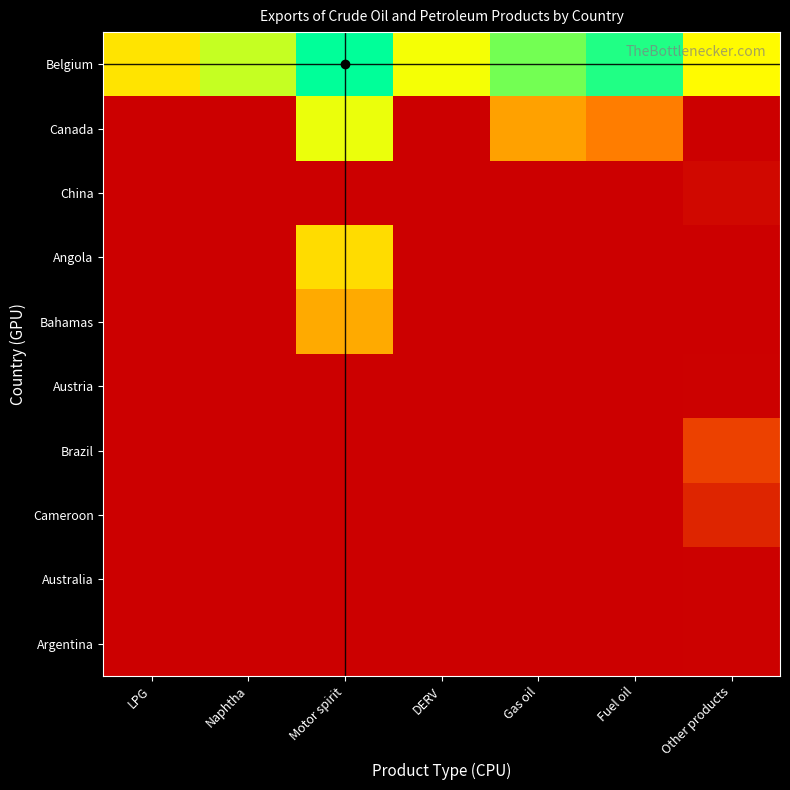

What is the maximum value shown in the chart?

7.4